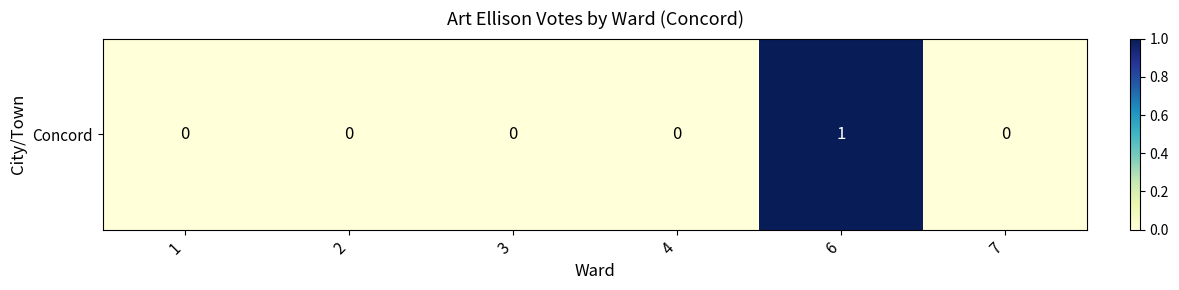

How many values are between 0 and 1?

6